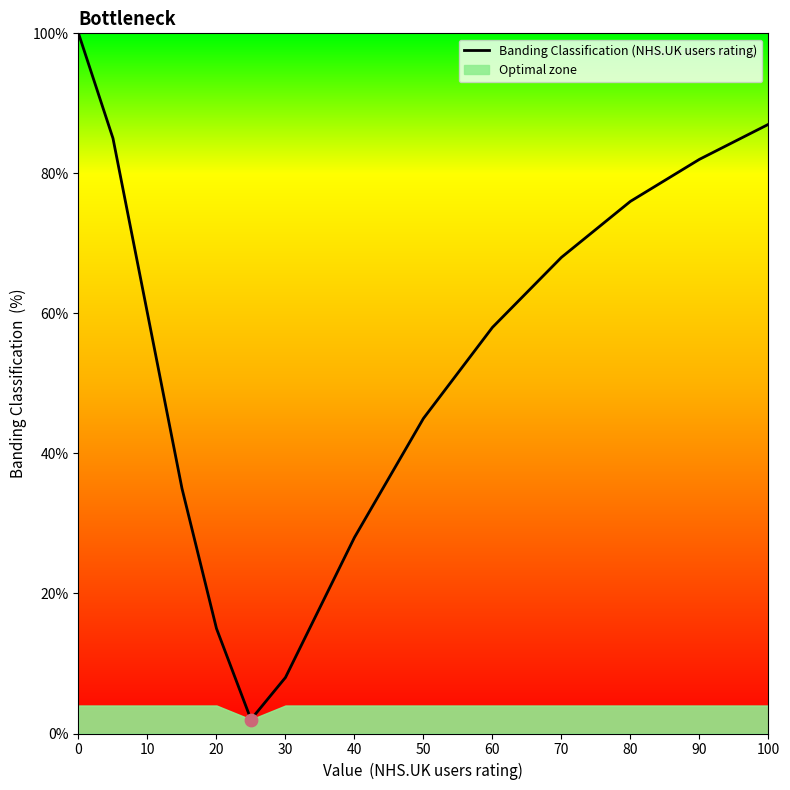

Is it true that Banding Classification (NHS.UK users rating) equals 17 at 80?

False